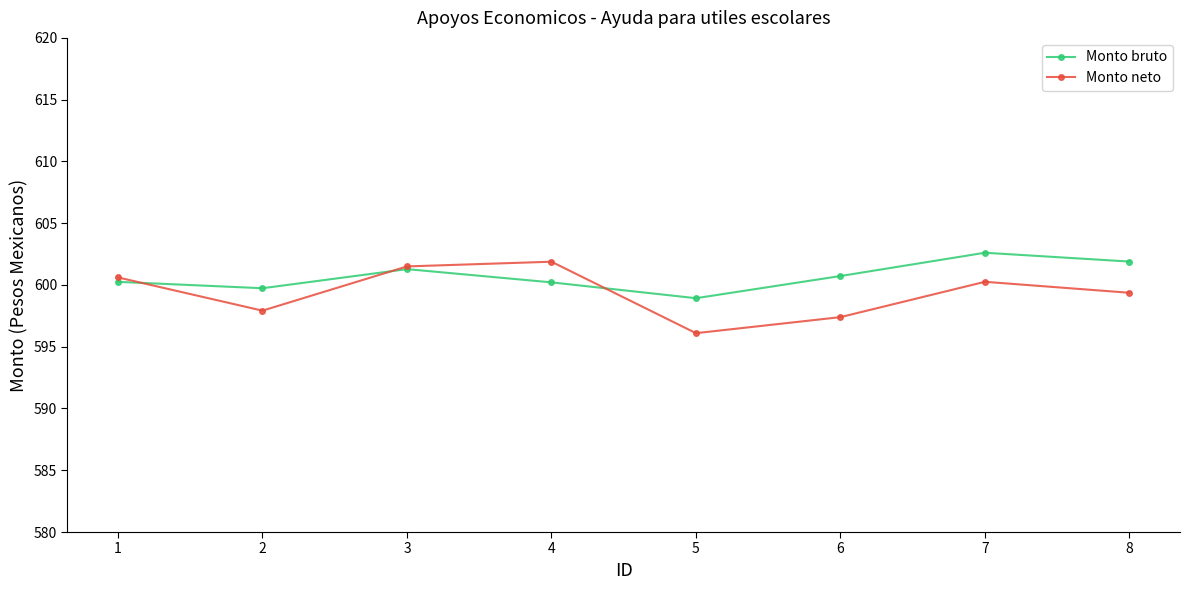

What is the difference between the Monto neto values at 3 and 7?

1.2